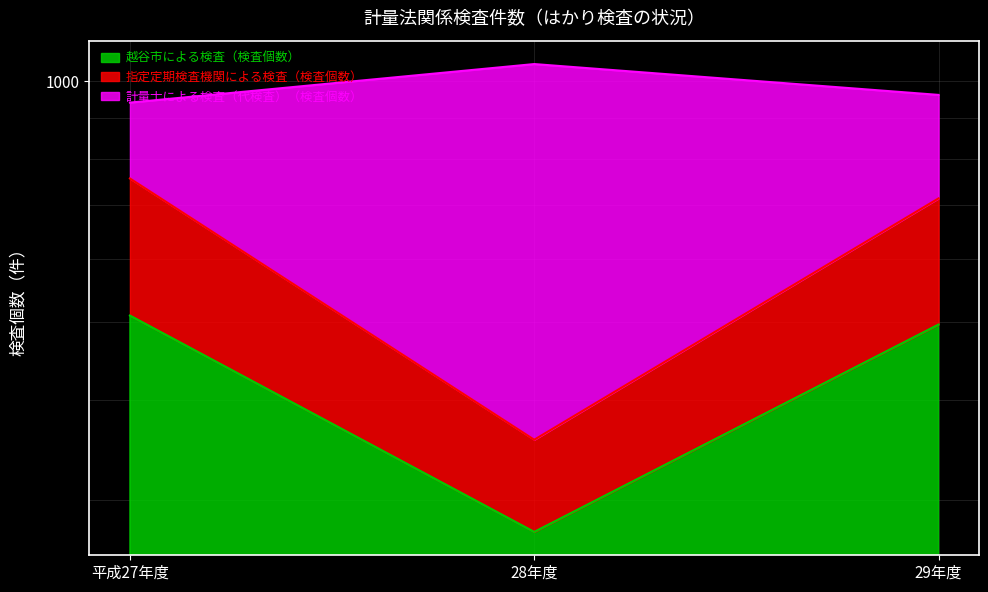

List the labels in order of 越谷市による検査（検査個数） value, largest first.

平成27年度, 29年度, 28年度